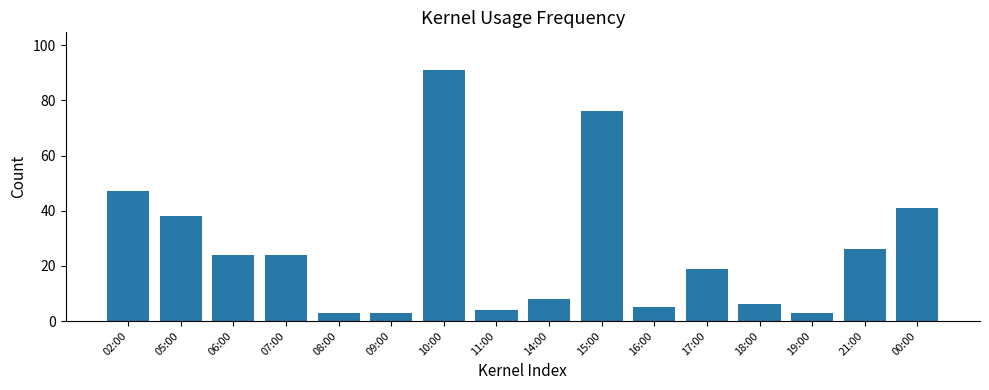

What position from the right is 11:00?

9